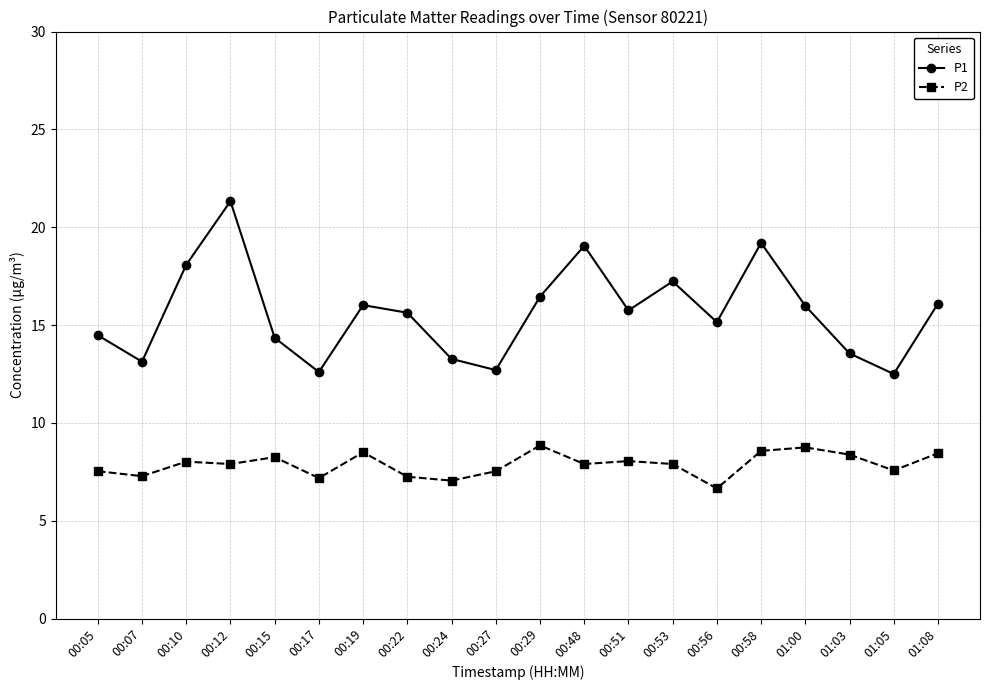

Which series has the largest range (max minus min)?

P1